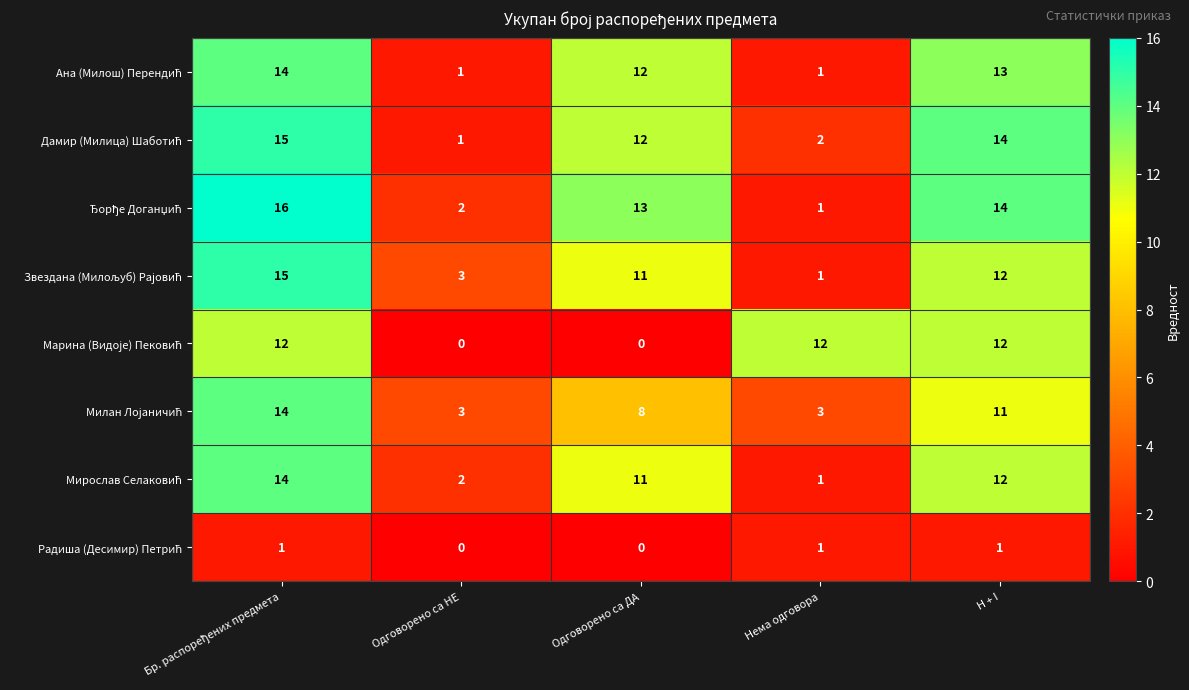

At how many categories does at least one series exceed 11?

4